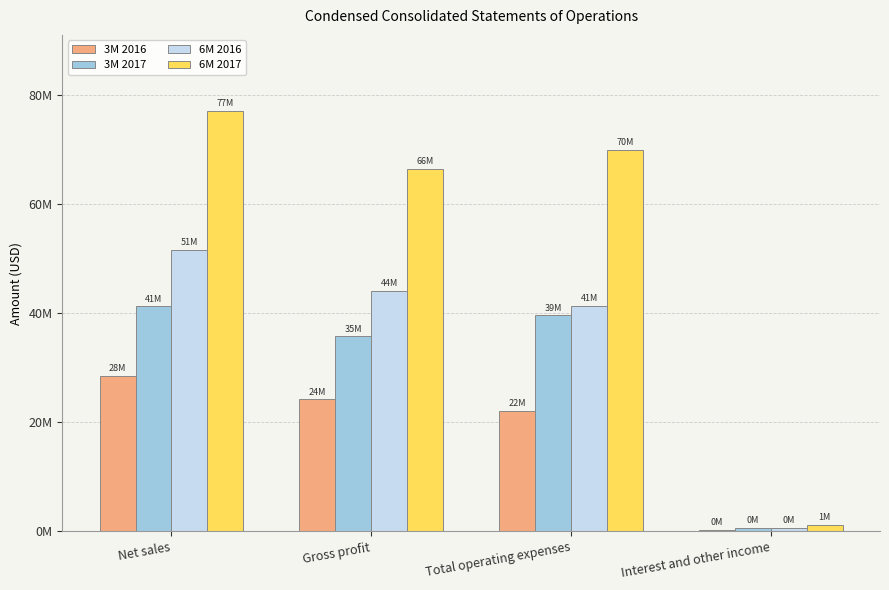

What are all the series names shown in the legend?

3M 2016, 3M 2017, 6M 2016, 6M 2017